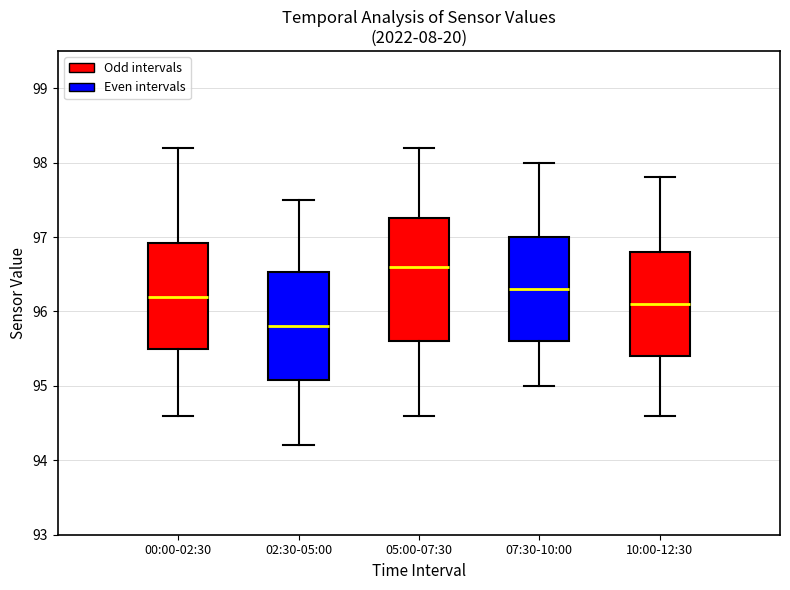

Reading left to right, transcribe this box plot: for each box, give where its median line is, the range the box spans, and where its two whiskers end, as read against the y-axis. The values are not printed on the chart, so give them approximately, as read against the axis.

00:00-02:30: median 96.2, box 95.5 to 96.9, whiskers 94.6 to 98.2
02:30-05:00: median 95.8, box 95.1 to 96.5, whiskers 94.2 to 97.5
05:00-07:30: median 96.6, box 95.6 to 97.3, whiskers 94.6 to 98.2
07:30-10:00: median 96.3, box 95.6 to 97.0, whiskers 95.0 to 98.0
10:00-12:30: median 96.1, box 95.4 to 96.8, whiskers 94.6 to 97.8